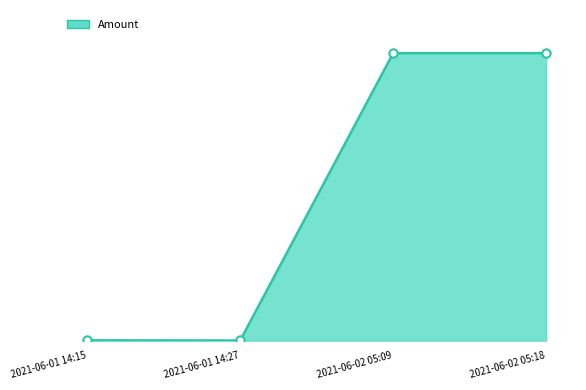

Approximately how many times larger is the value at 2021-06-02 05:18 compared to 2021-06-01 14:15?

1026.9